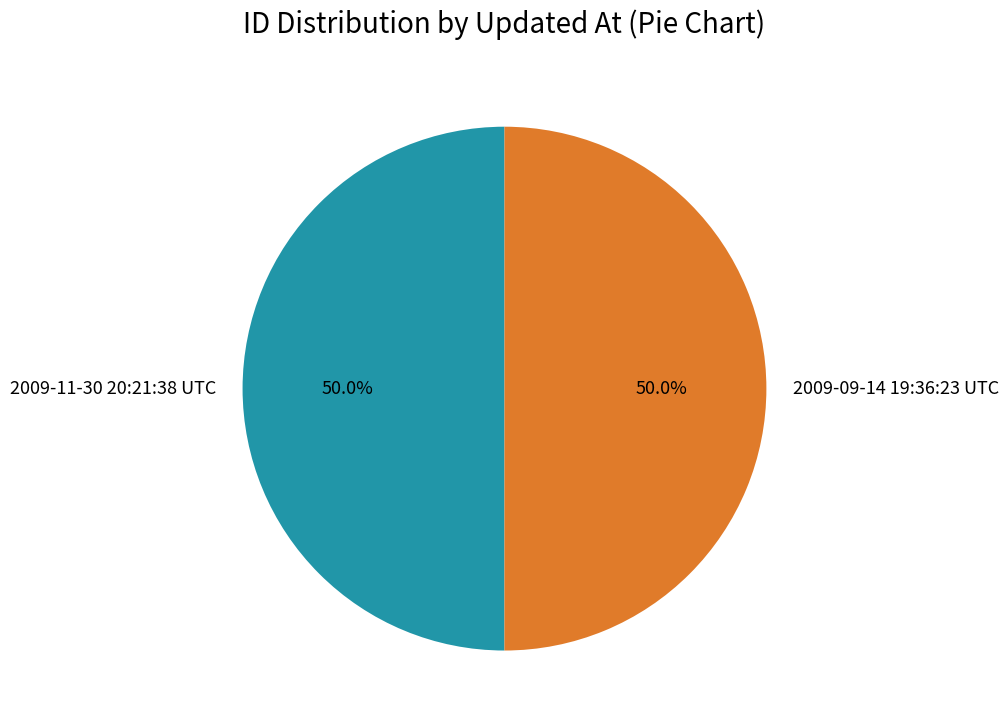

Approximately how many times larger is the value at 2009-09-14 19:36:23 UTC compared to 2009-11-30 20:21:38 UTC?

1.0